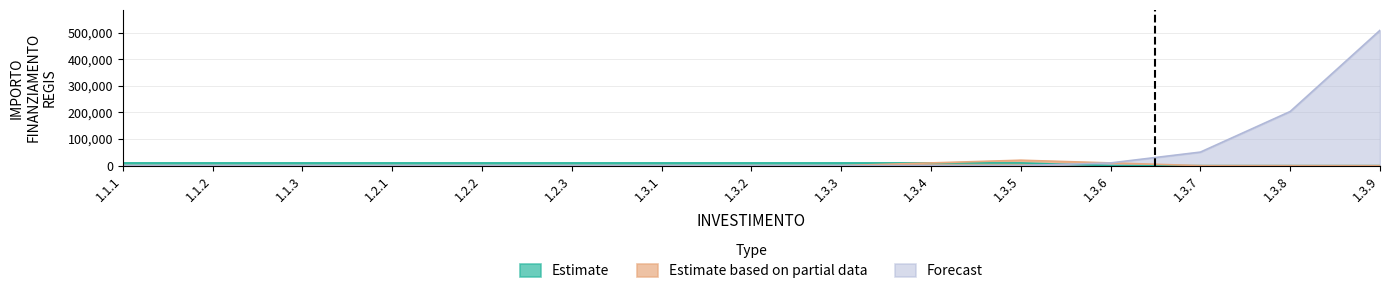

What is the value of the Forecast point at the 8th from the left?

10172